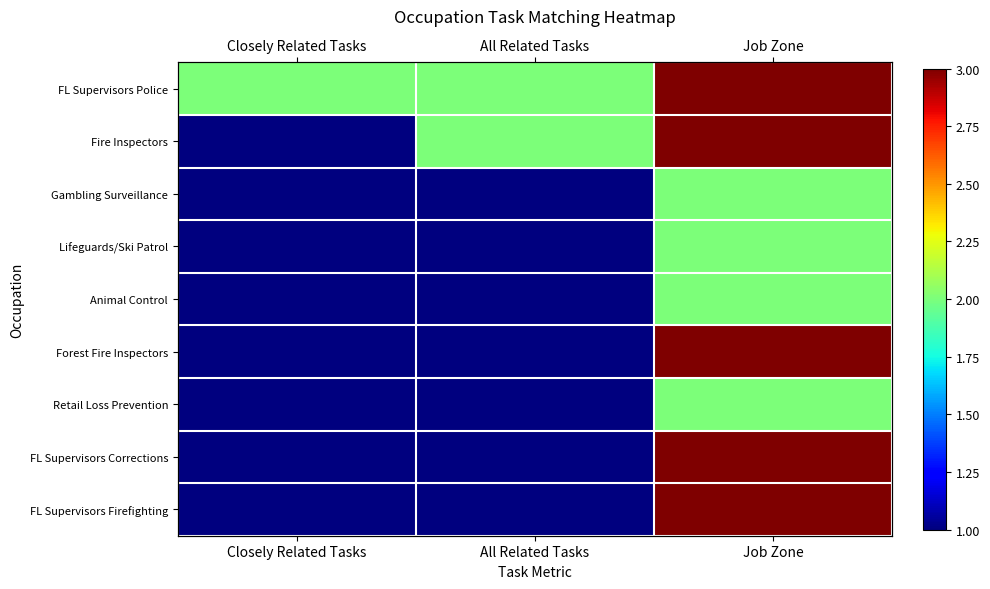

How many series are shown in this chart?

9